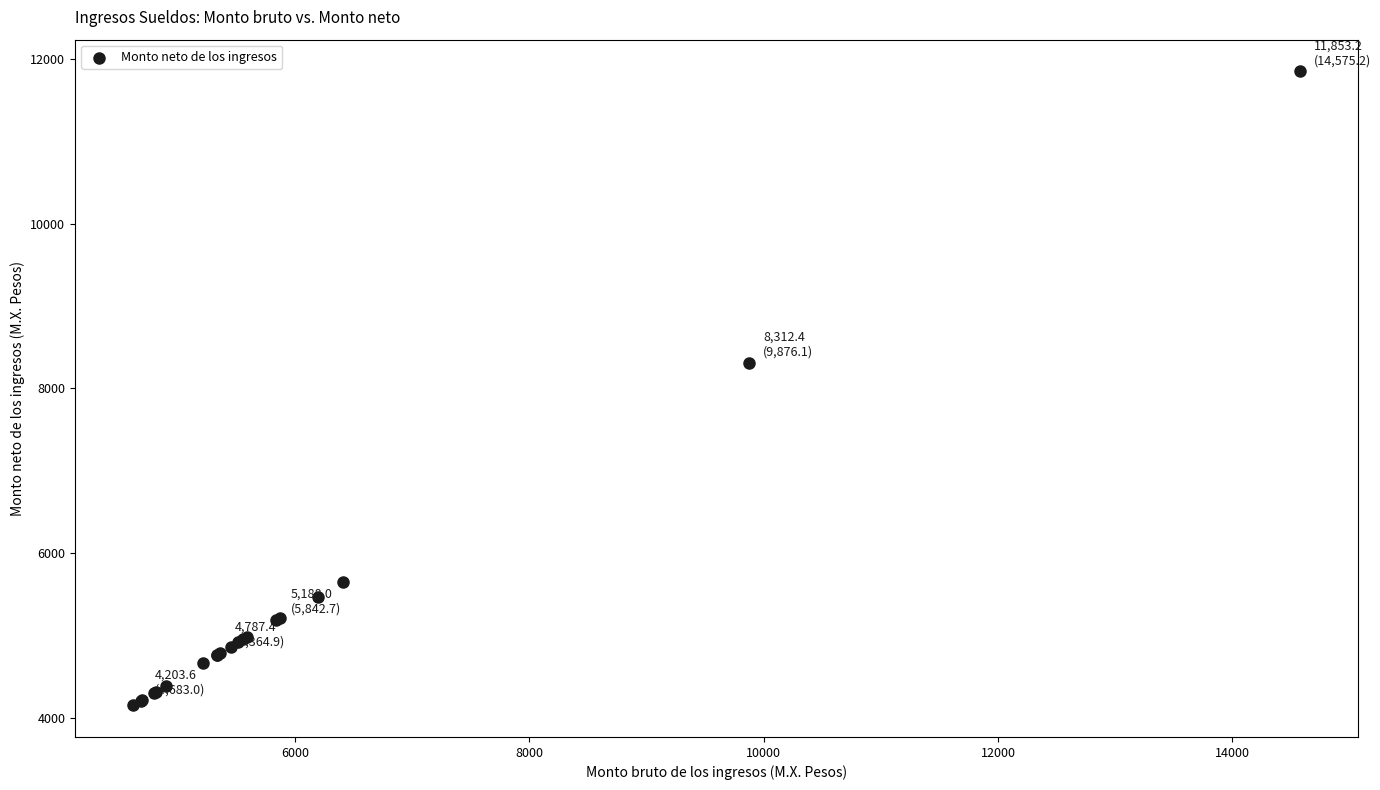

What Y value in the scatter plot is closest to 8001?

8312.4